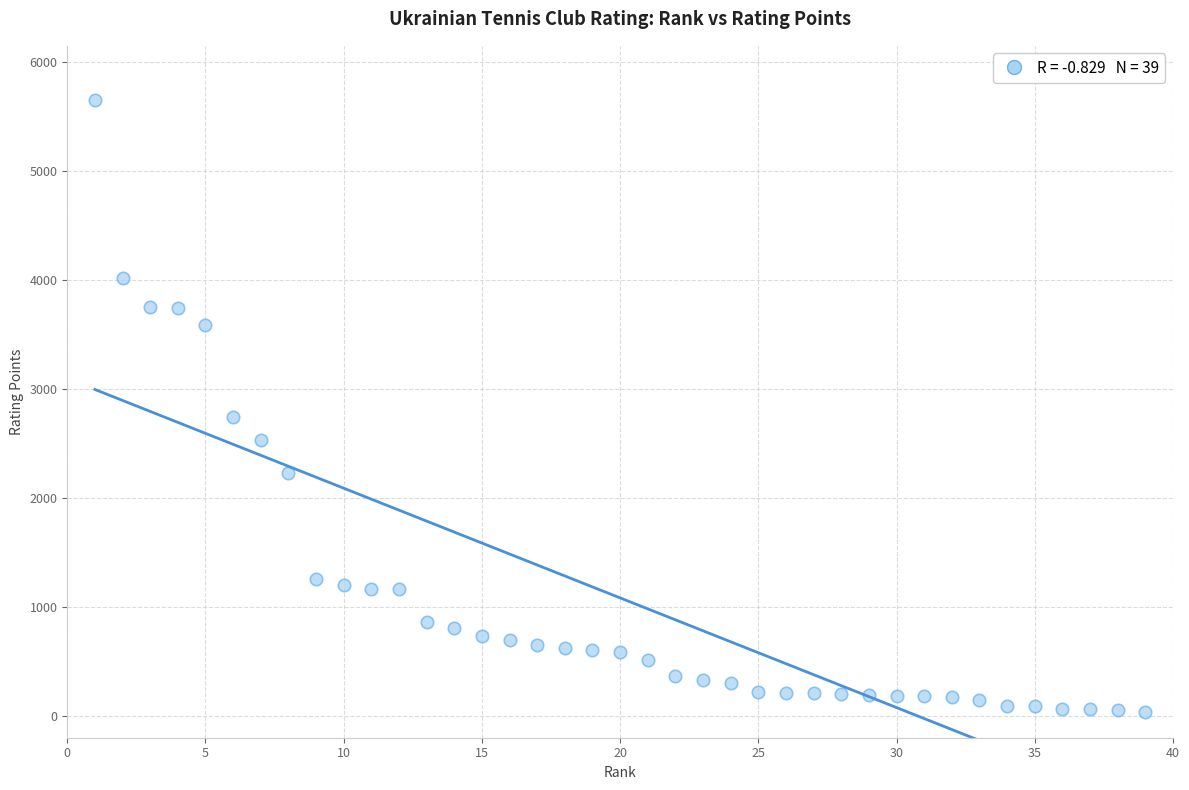

What is the range of X values (max minus min)?

38